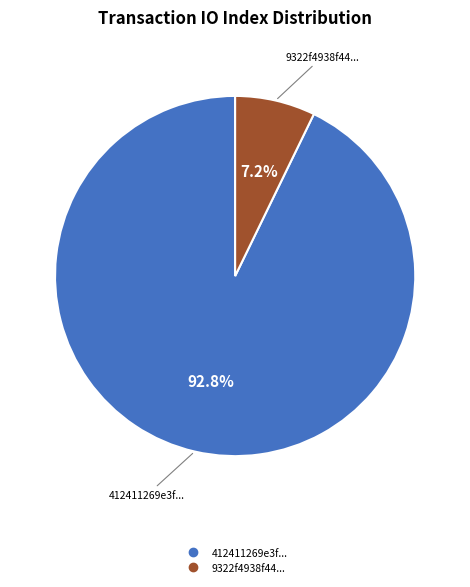

Is there a majority slice in this chart?

Yes